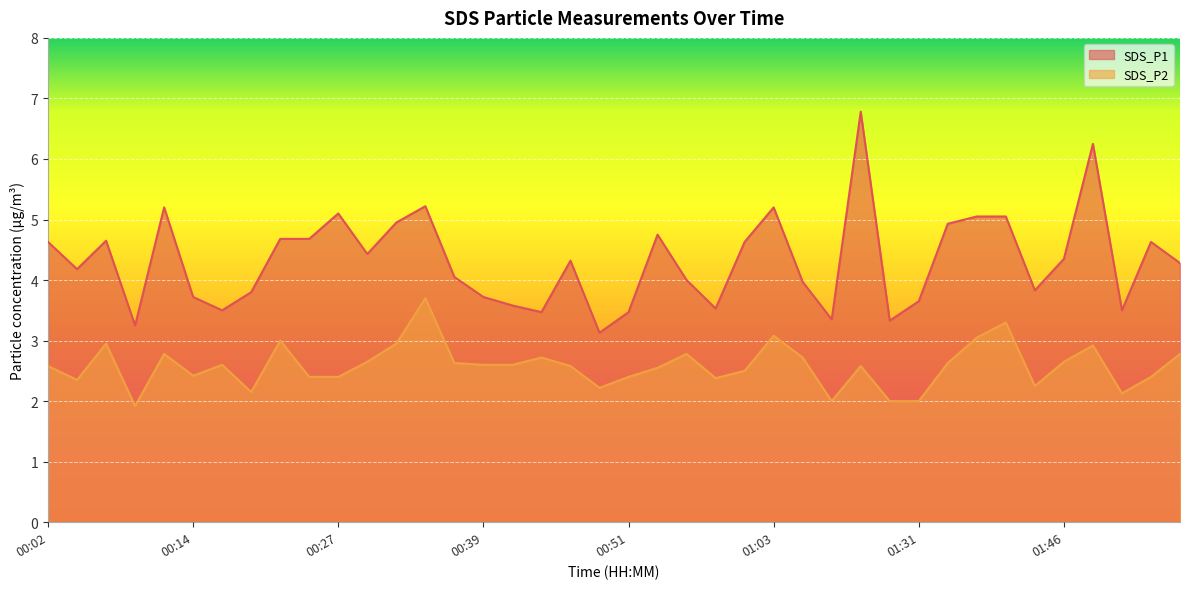

What is the difference between the highest and lowest values at 00:46?

1.7